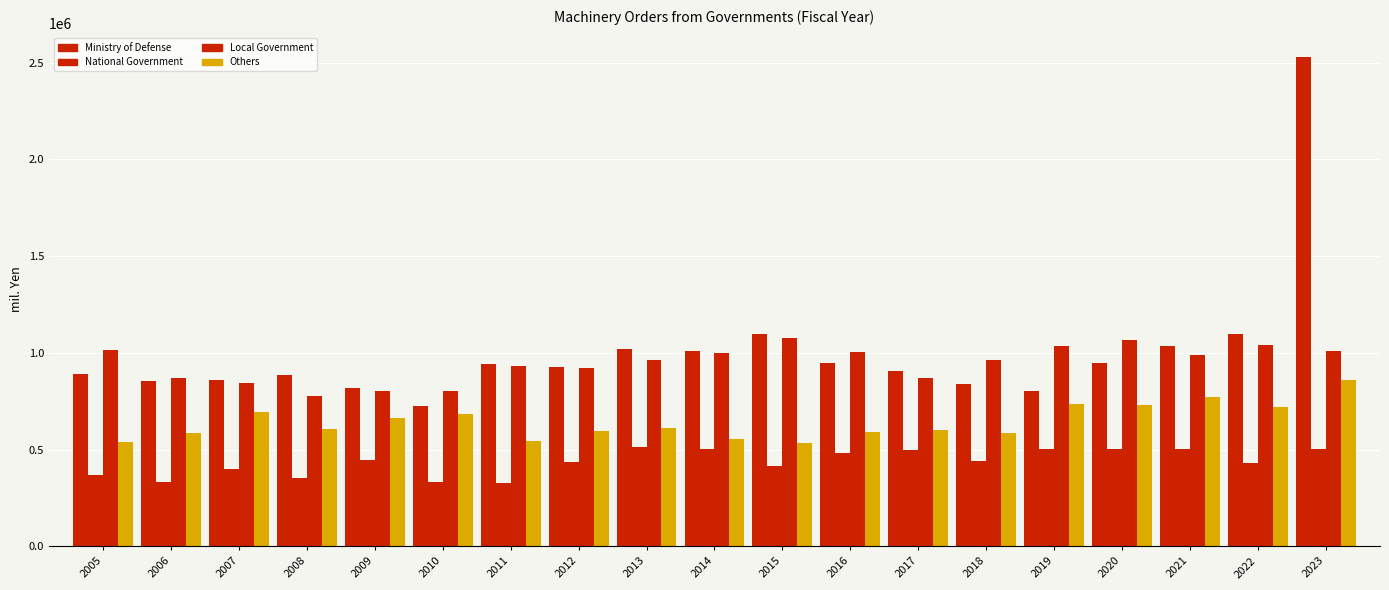

Which category has the highest value across all series?

2023